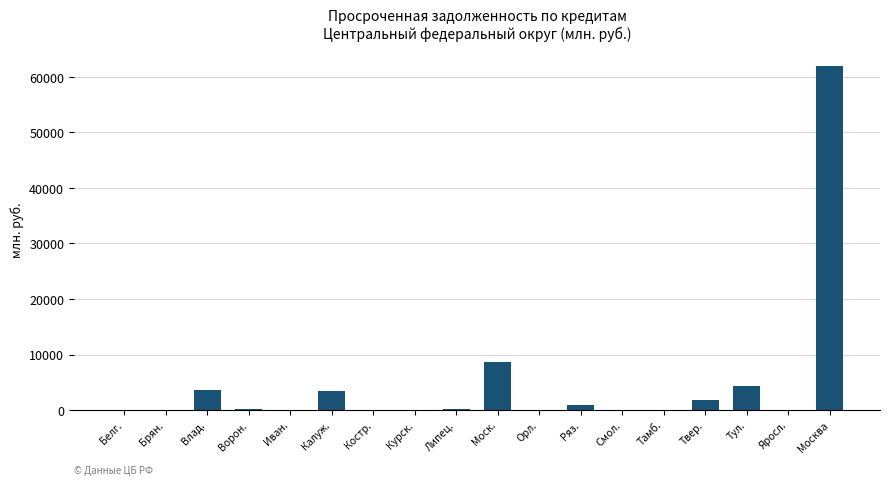

Is it true that the value at Орл. is -26147?

False